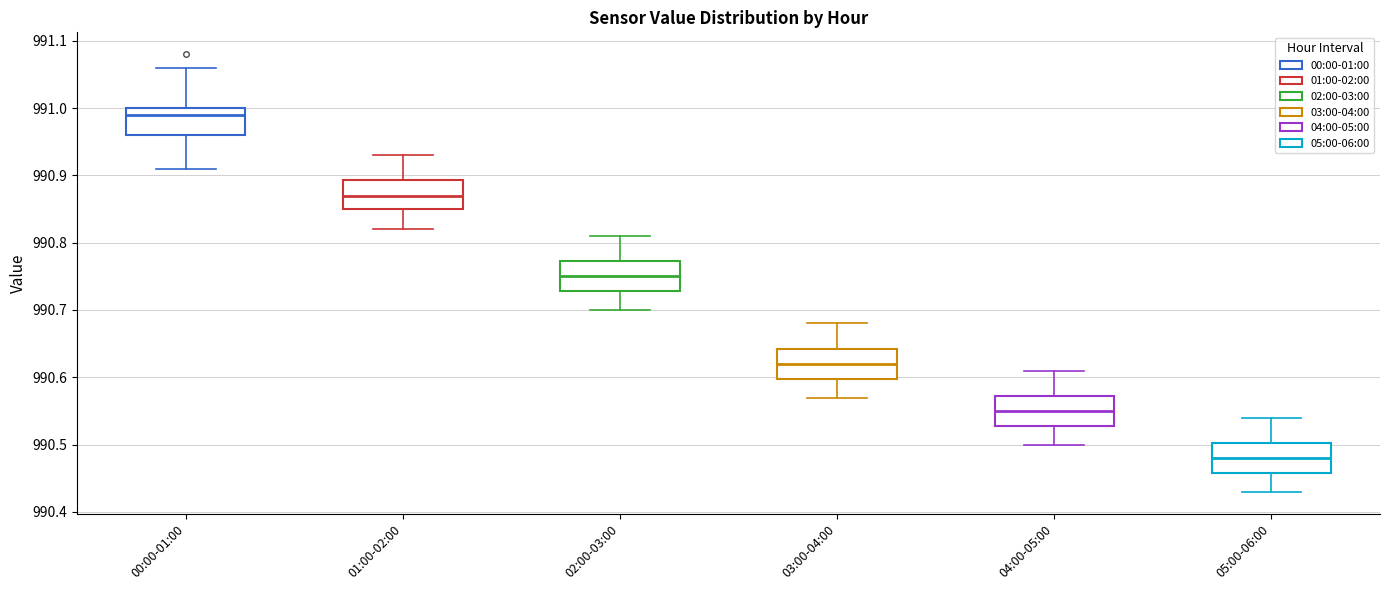

Where is the upper edge of the box for 00:00-01:00 on the y-axis? The values are not printed on the chart, so give them approximately, as read against the axis.

991.00